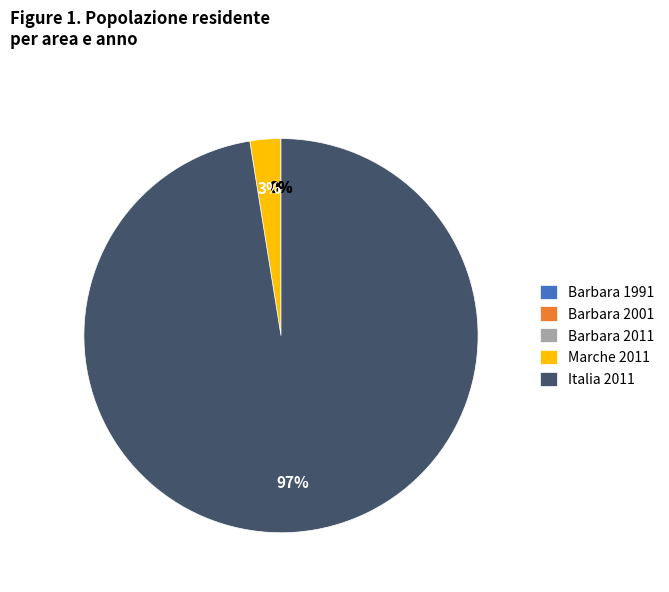

Is it true that Italia 2011 is 97% of the pie?

True